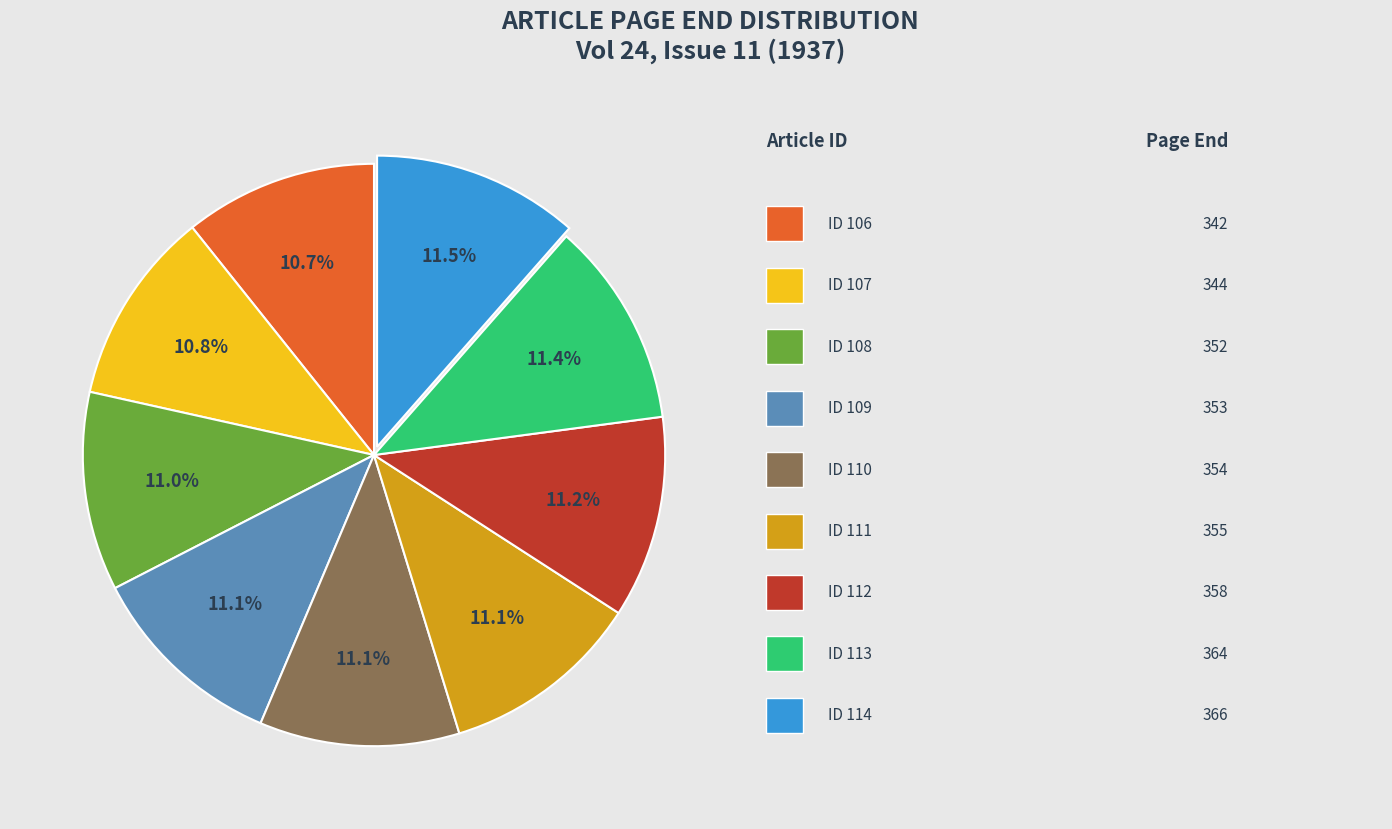

Is there any slice that represents more than half of the pie?

No